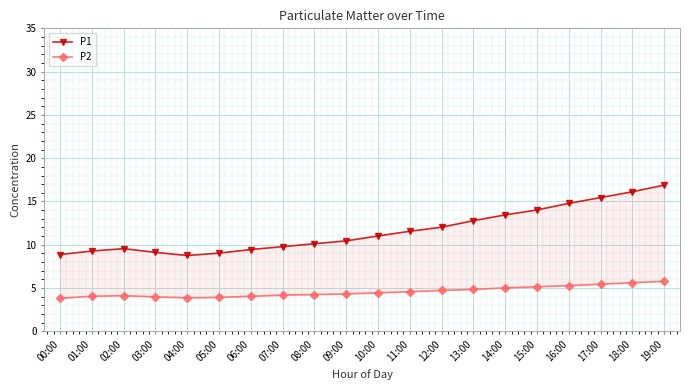

Is the value of P2 at 14:00 greater than the value of P1 at 03:00?

No